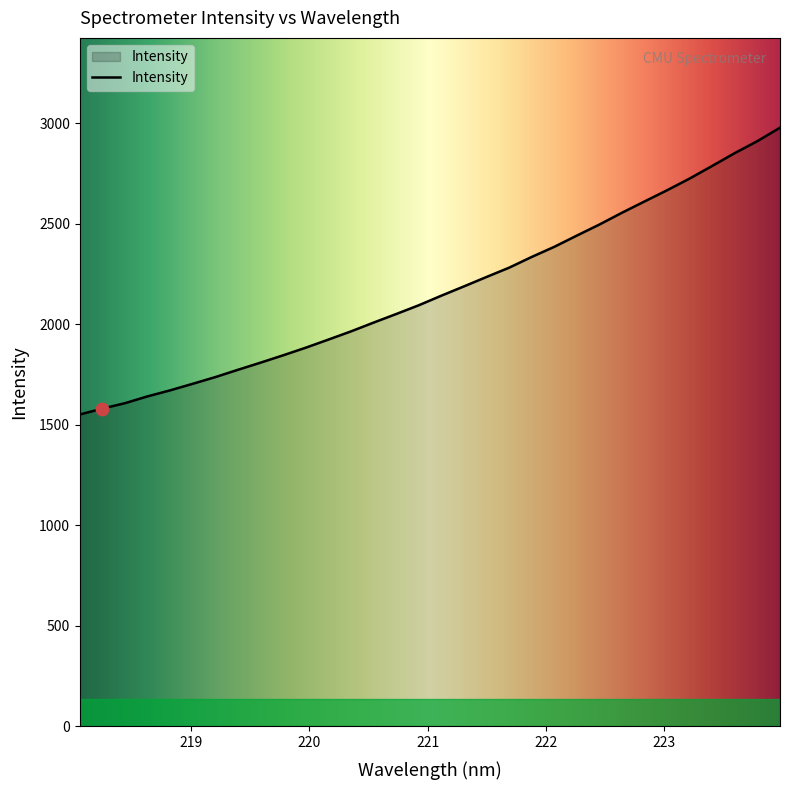

What is the difference between the maximum and minimum values?

1426.3